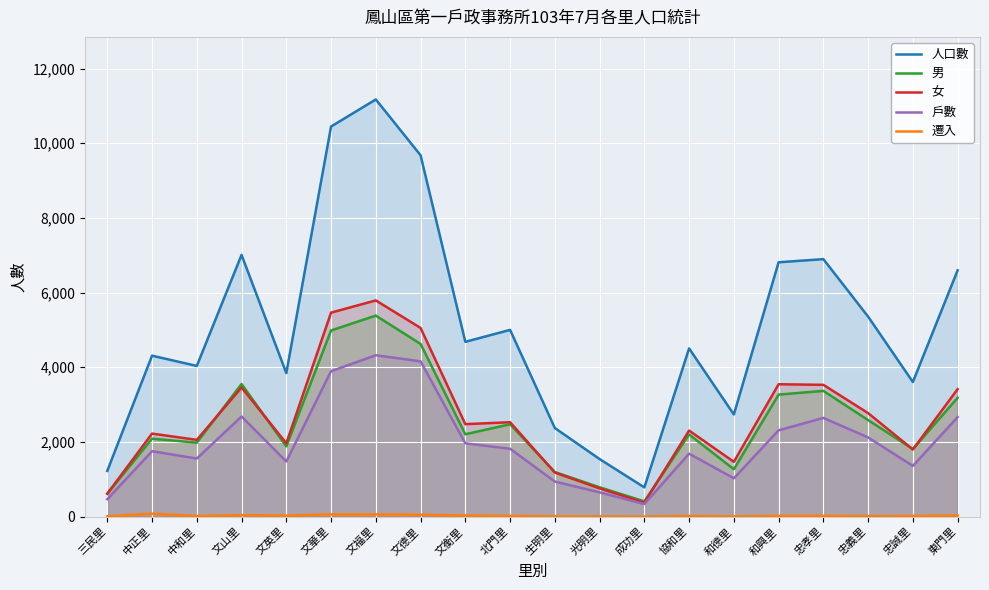

True or false: 女 and 人口數 intersect in this chart.

False